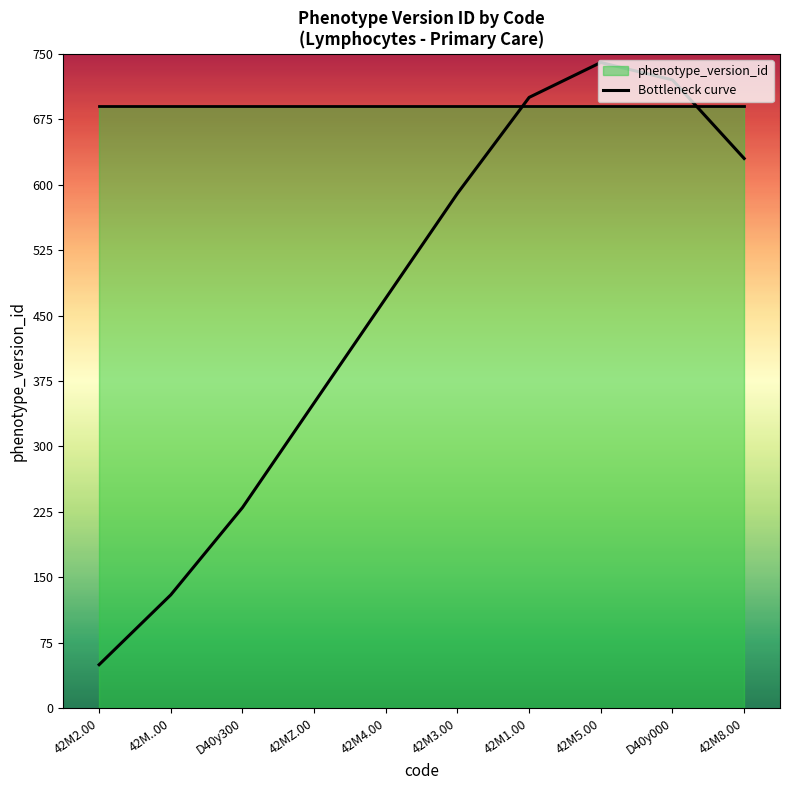

How many lines are shown in the chart?

1